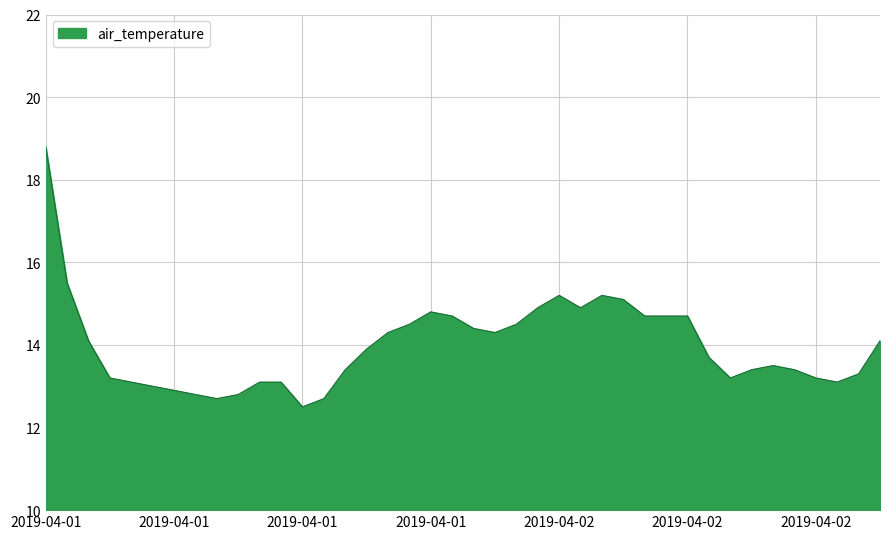

What is the greatest value displayed?

18.8